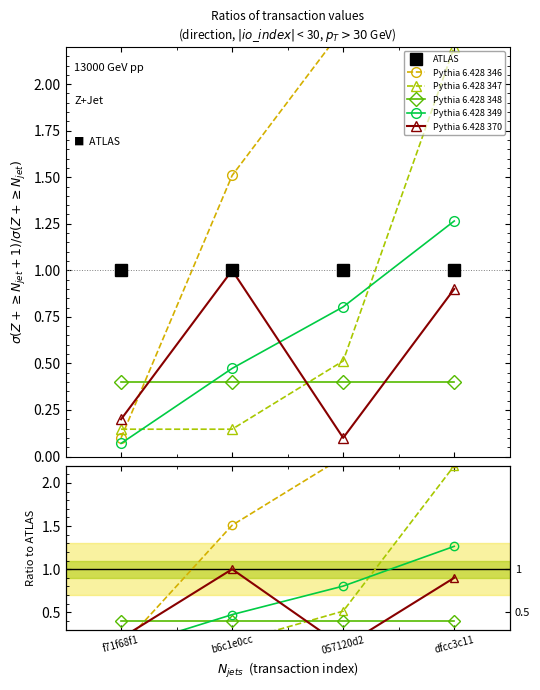

What is the total value across all series at 057120d2?

5.1